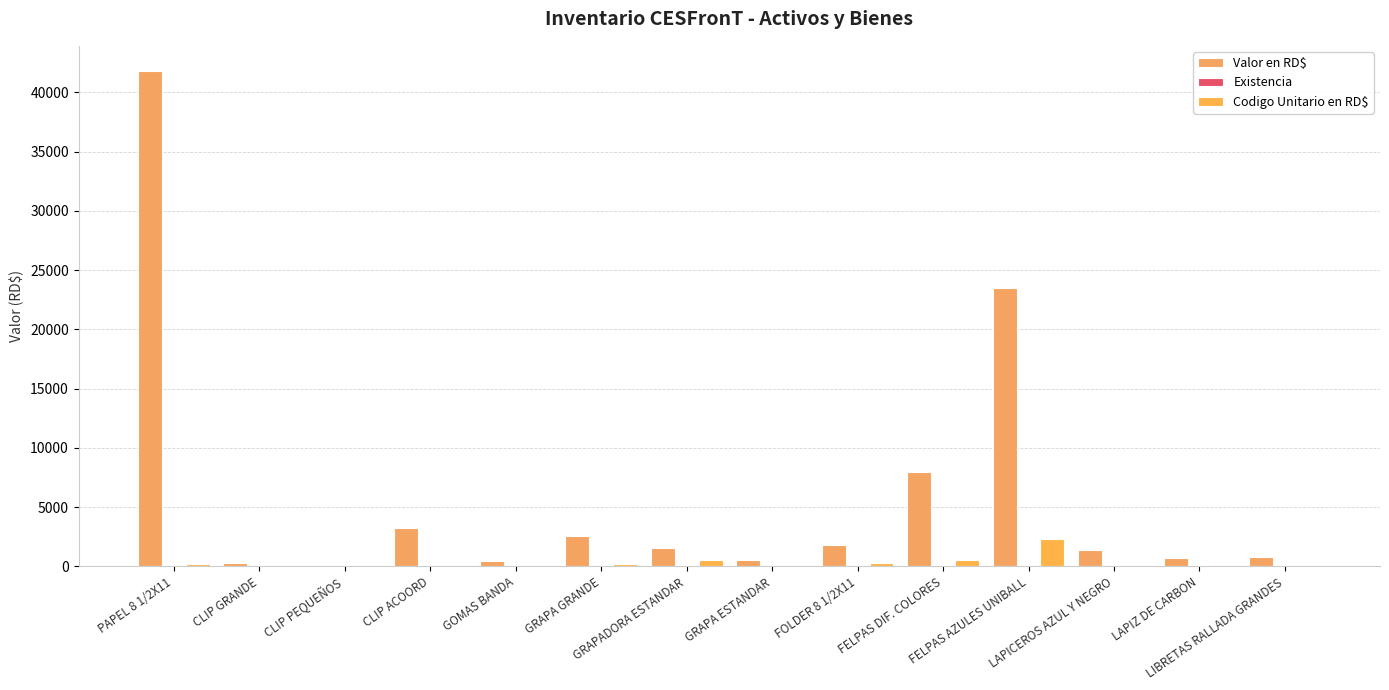

Is the value of Valor en RD$ at PAPEL 8 1/2X11 greater than the value of Existencia at CLIP GRANDE?

Yes